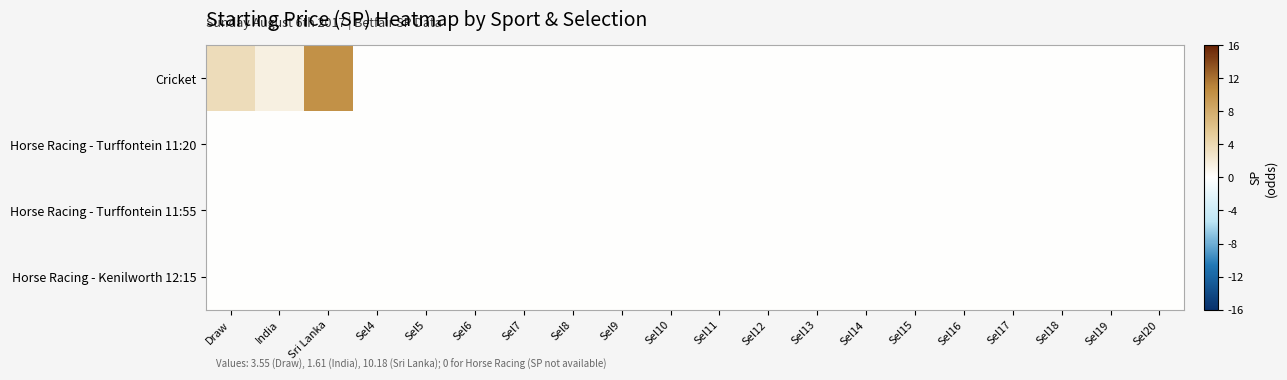

Between Sel6 and Sel8, which series saw the biggest shift?

Cricket